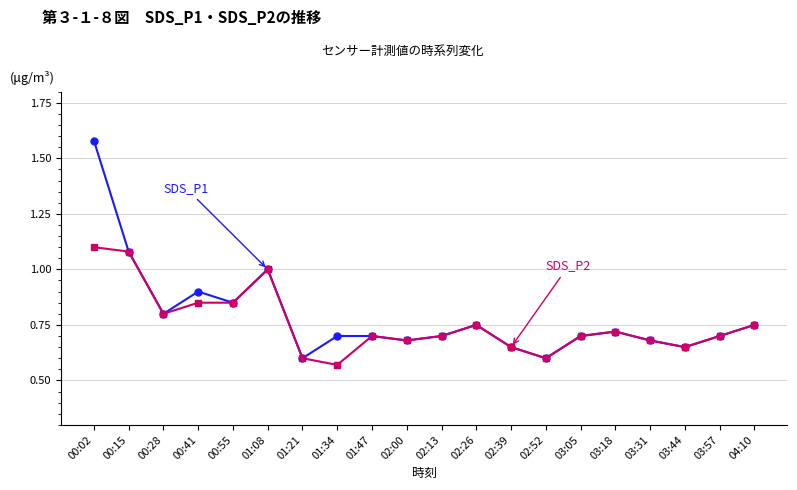

At which category does the chart reach its peak across all series?

00:02